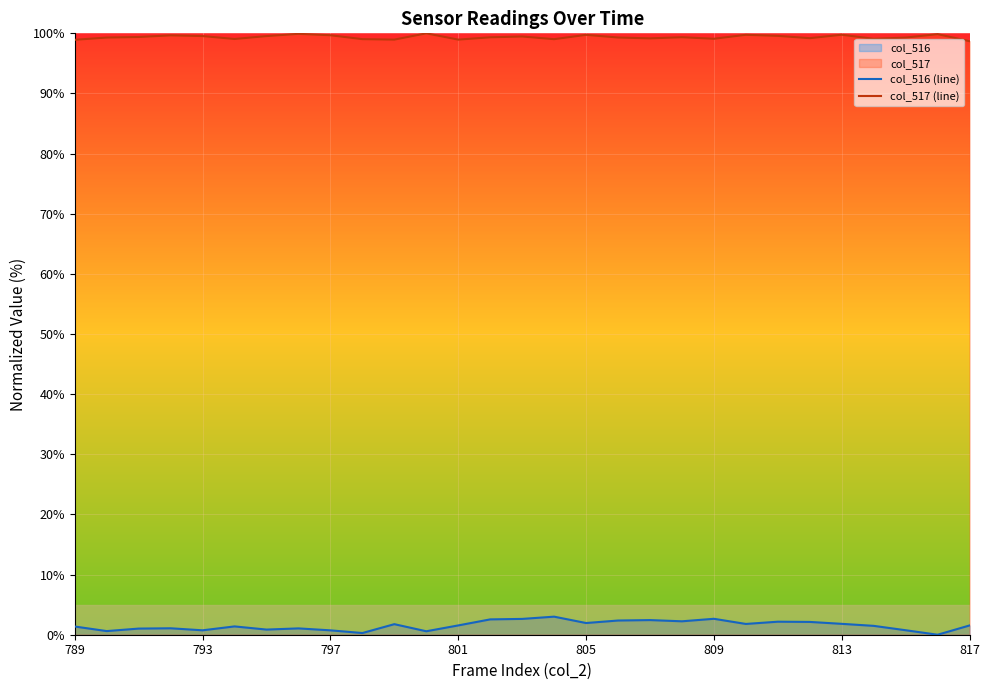

What is the average value of the col_516 (line) series?

1.5